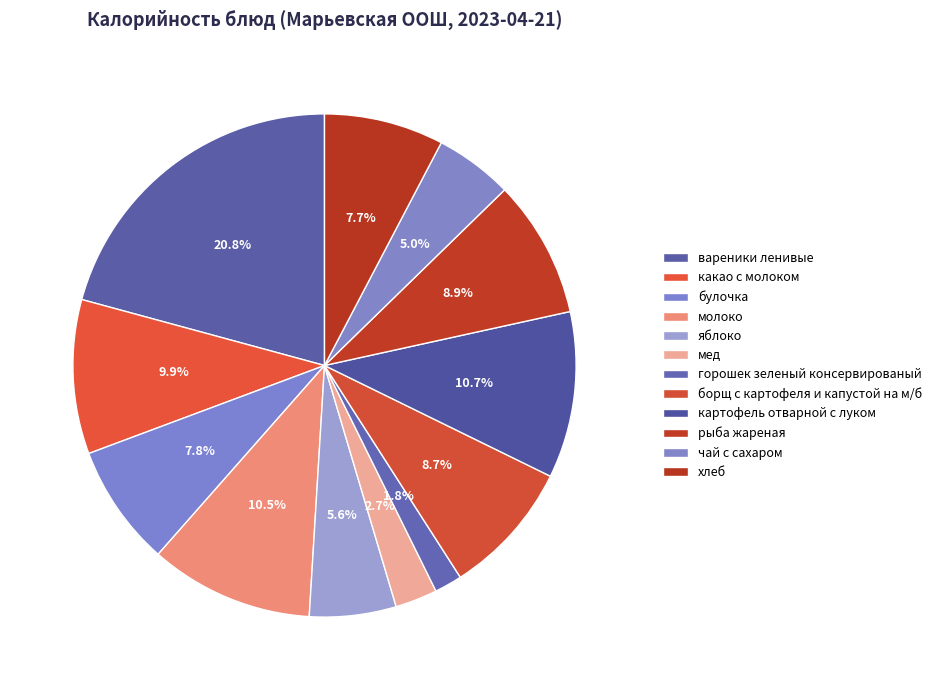

Is there any slice that represents more than half of the pie?

No